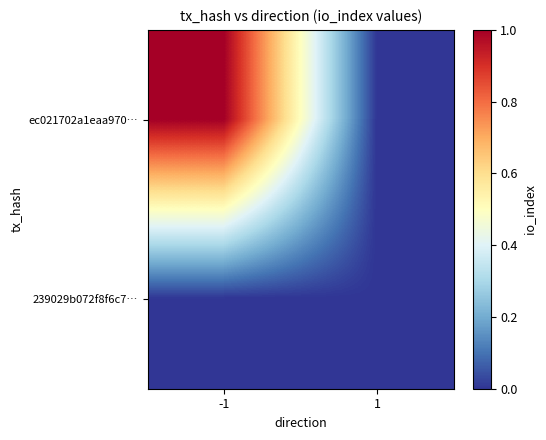

Reading left to right, extract all data points from this chart.

ec021702a1eaa970…: -1=1	1=0
239029b072f8f6c7…: -1=0	1=0